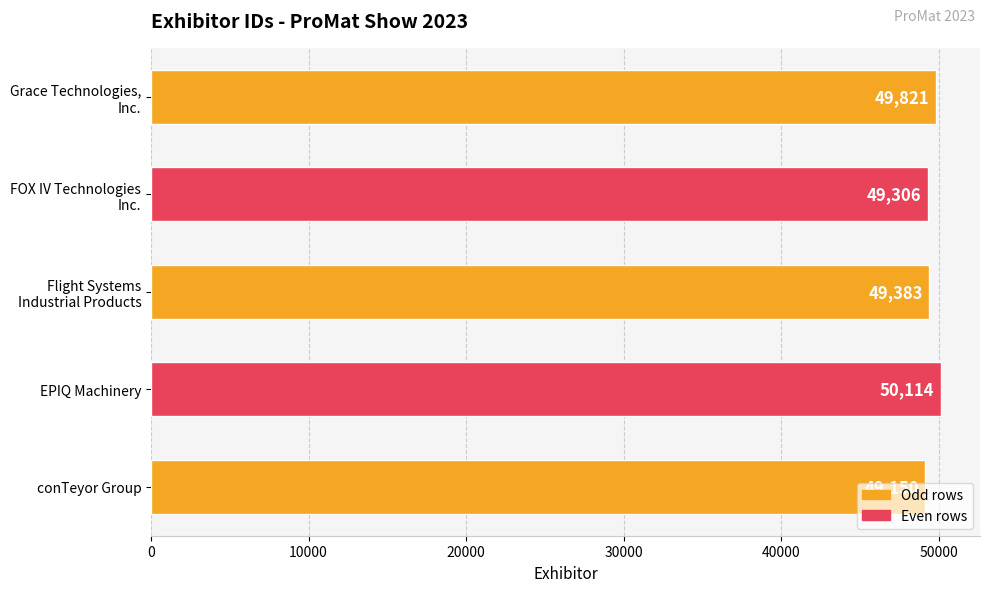

The chart shows a value of 50114 at EPIQ Machinery. True or false?

True